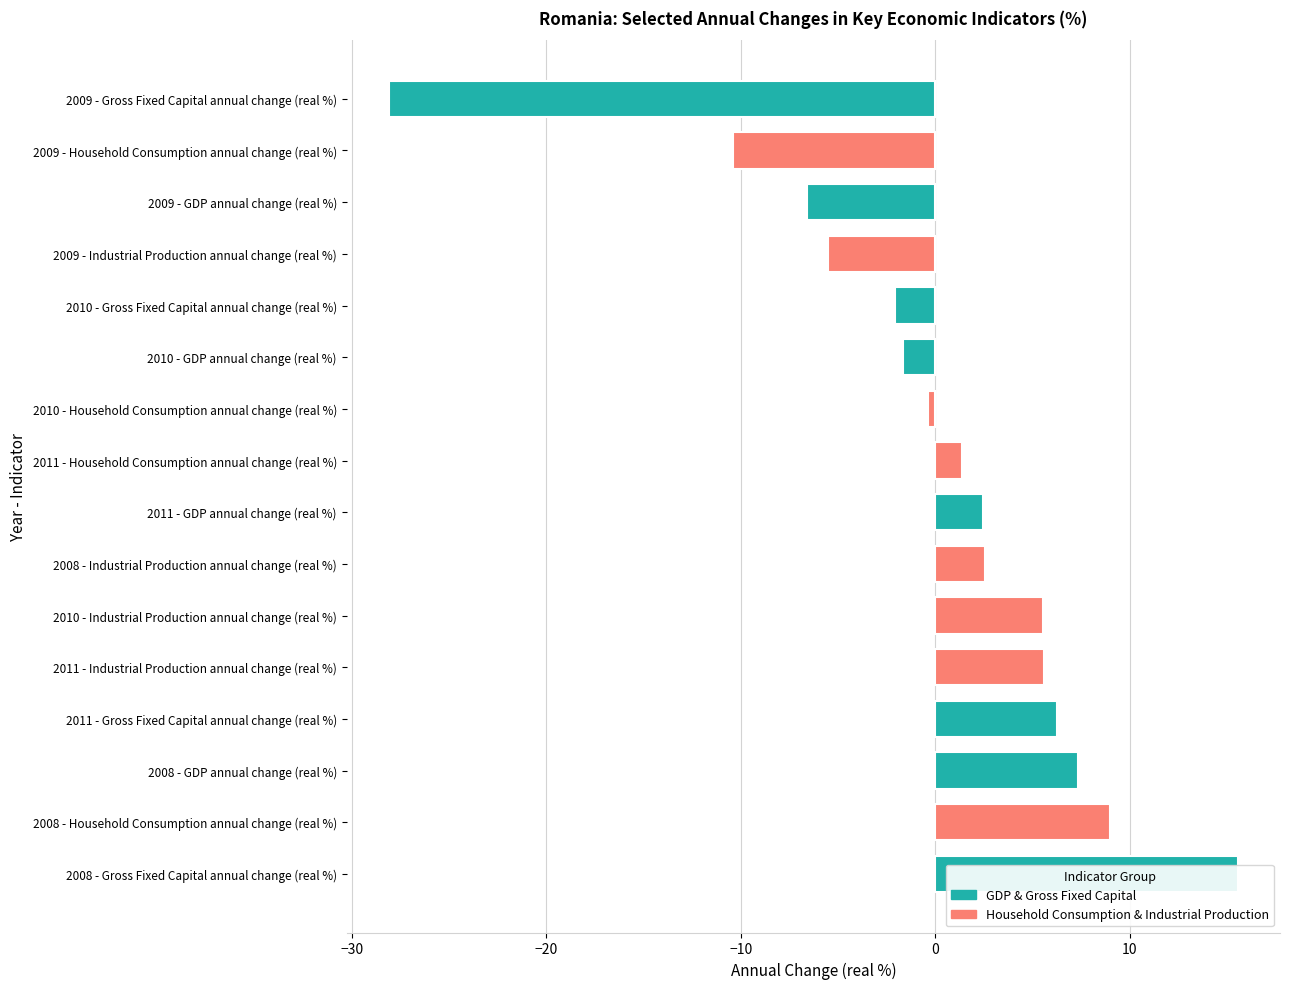

Does the chart contain stacked bars?

No